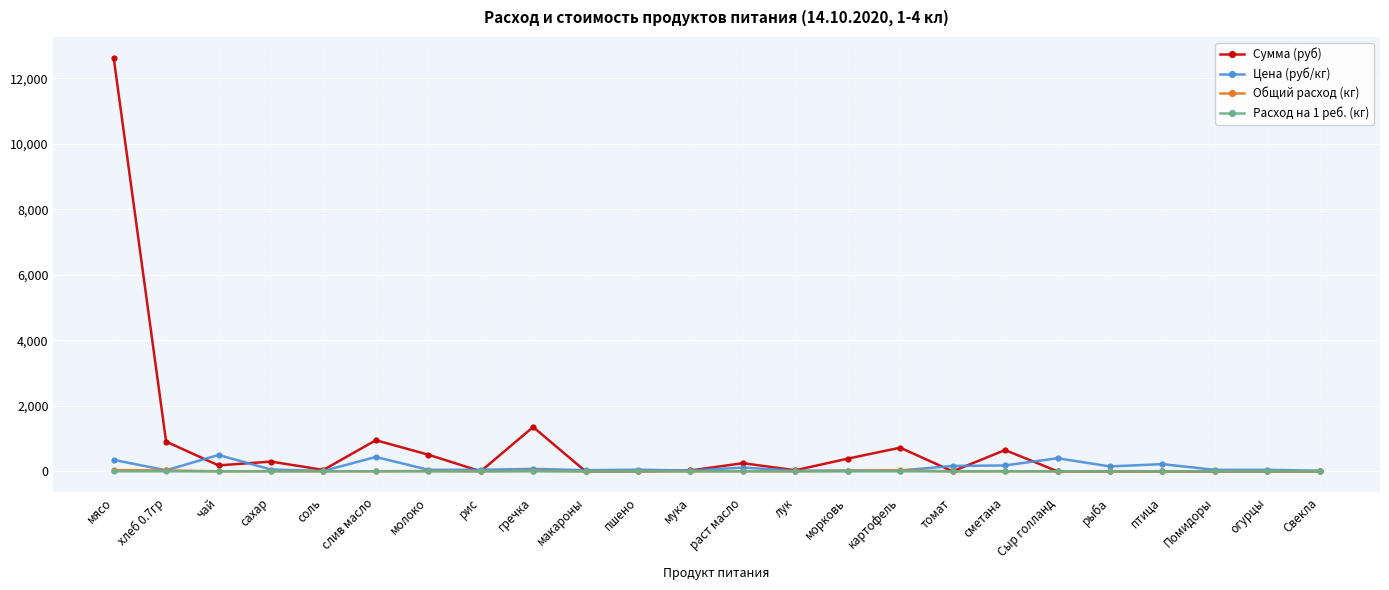

Which series has the largest total across all categories?

Сумма (руб)